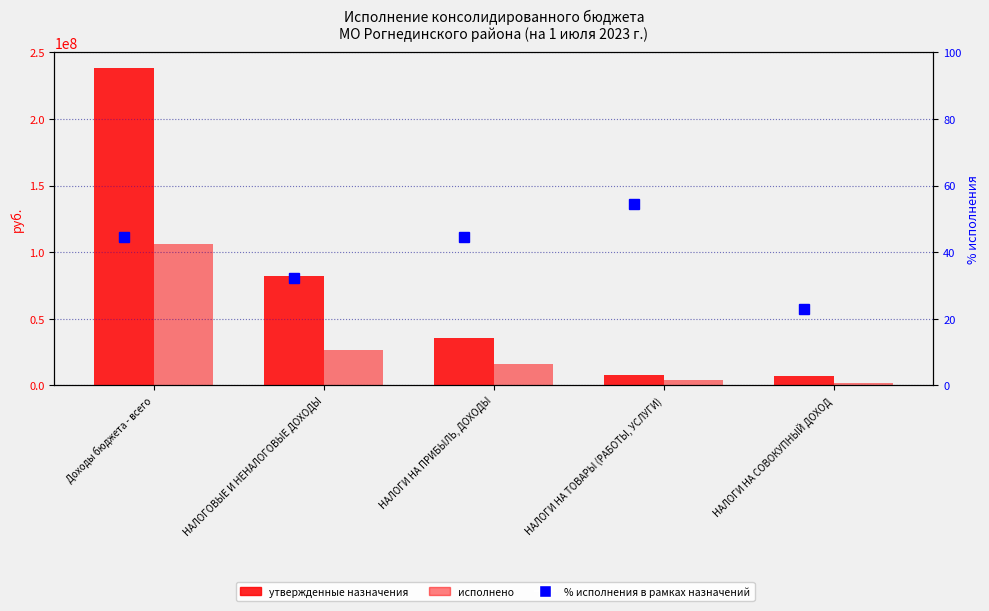

What is the difference between the maximum and minimum values in the % исполнения series?

31.6